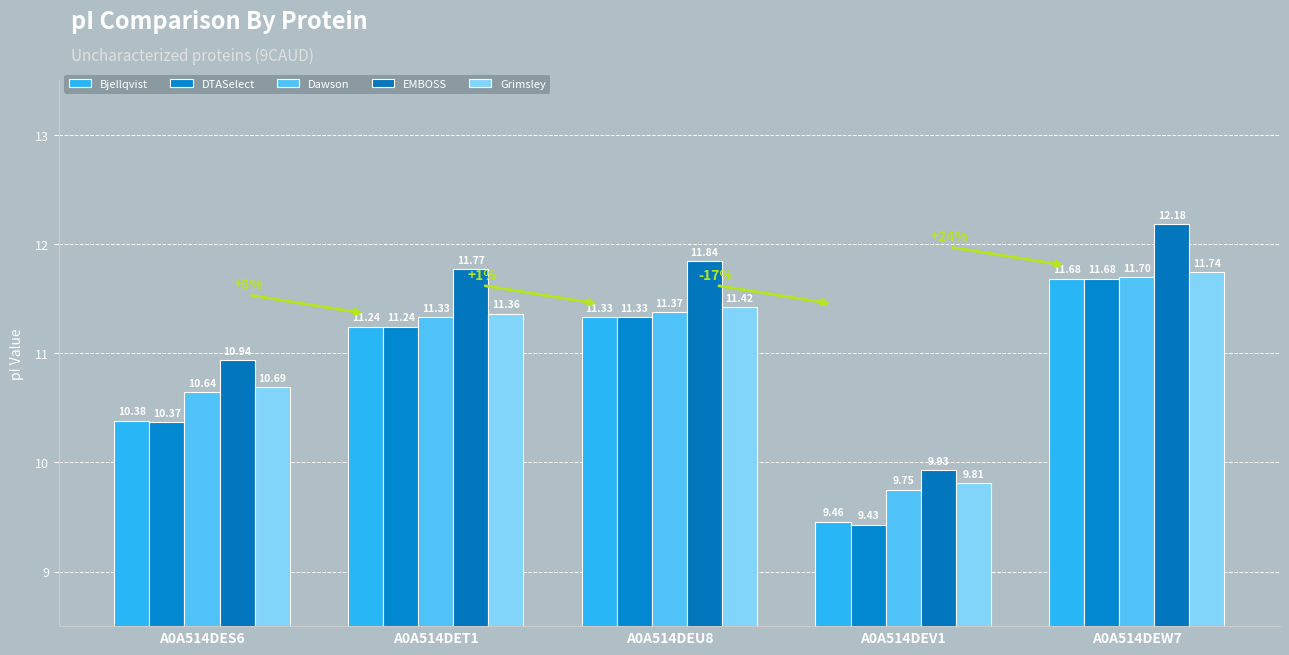

Between A0A514DET1 and A0A514DEV1, which is larger?

A0A514DET1